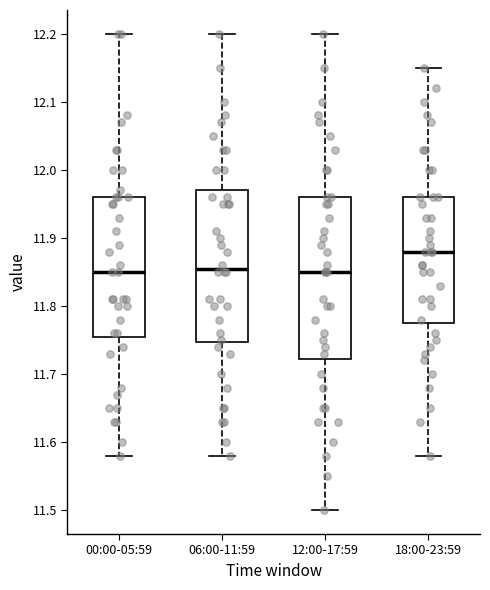

Which box's median line is the highest?

18:00-23:59